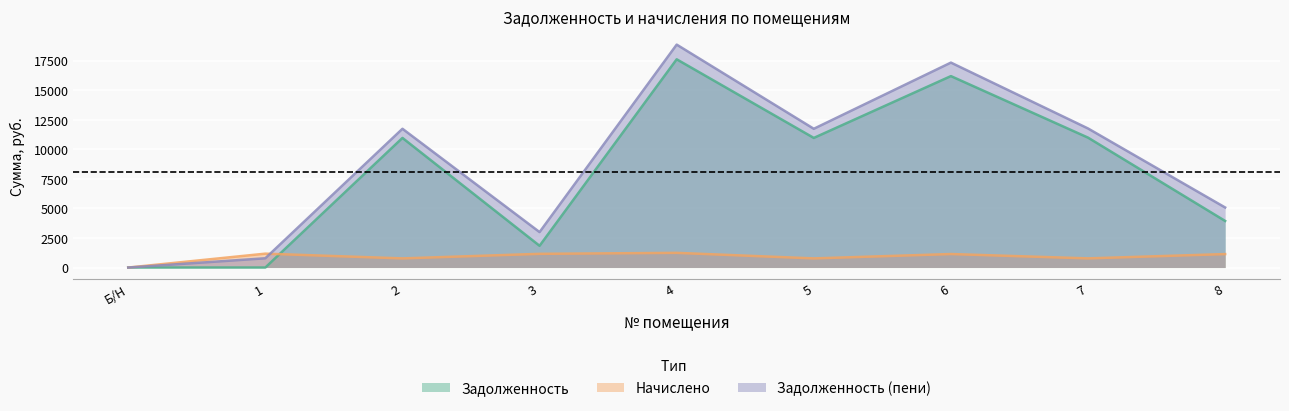

Where does the начислено series first go above 1139?

1